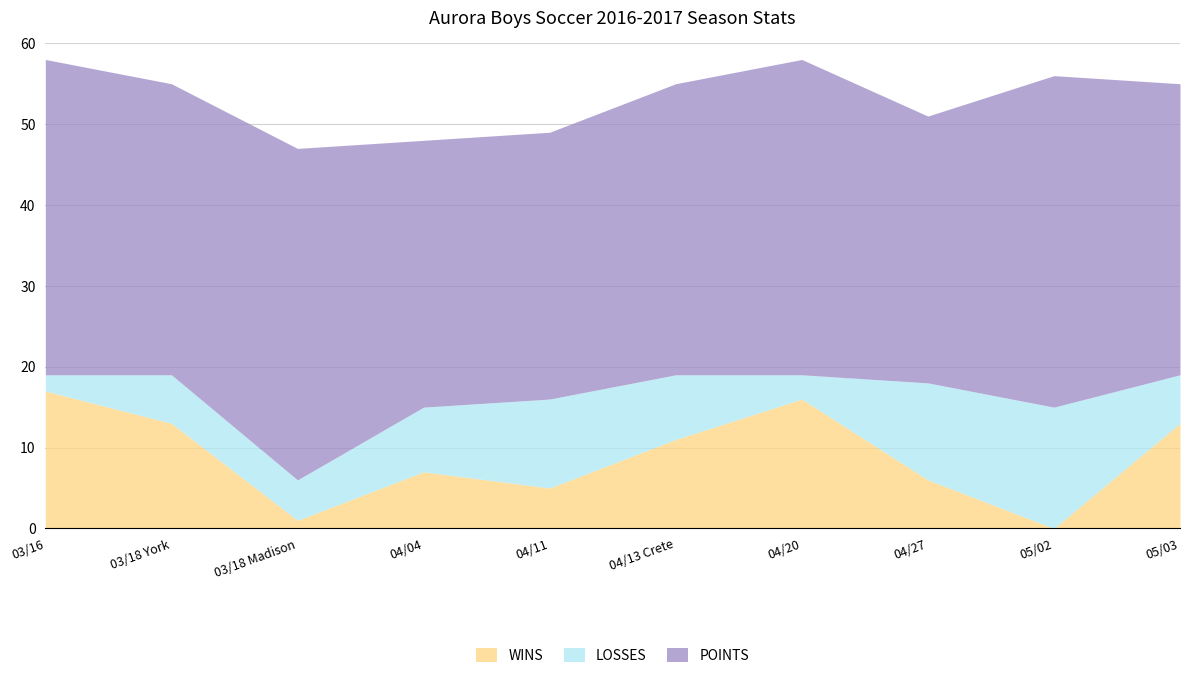

What is the label of the 2nd point from the left?

03/18 York